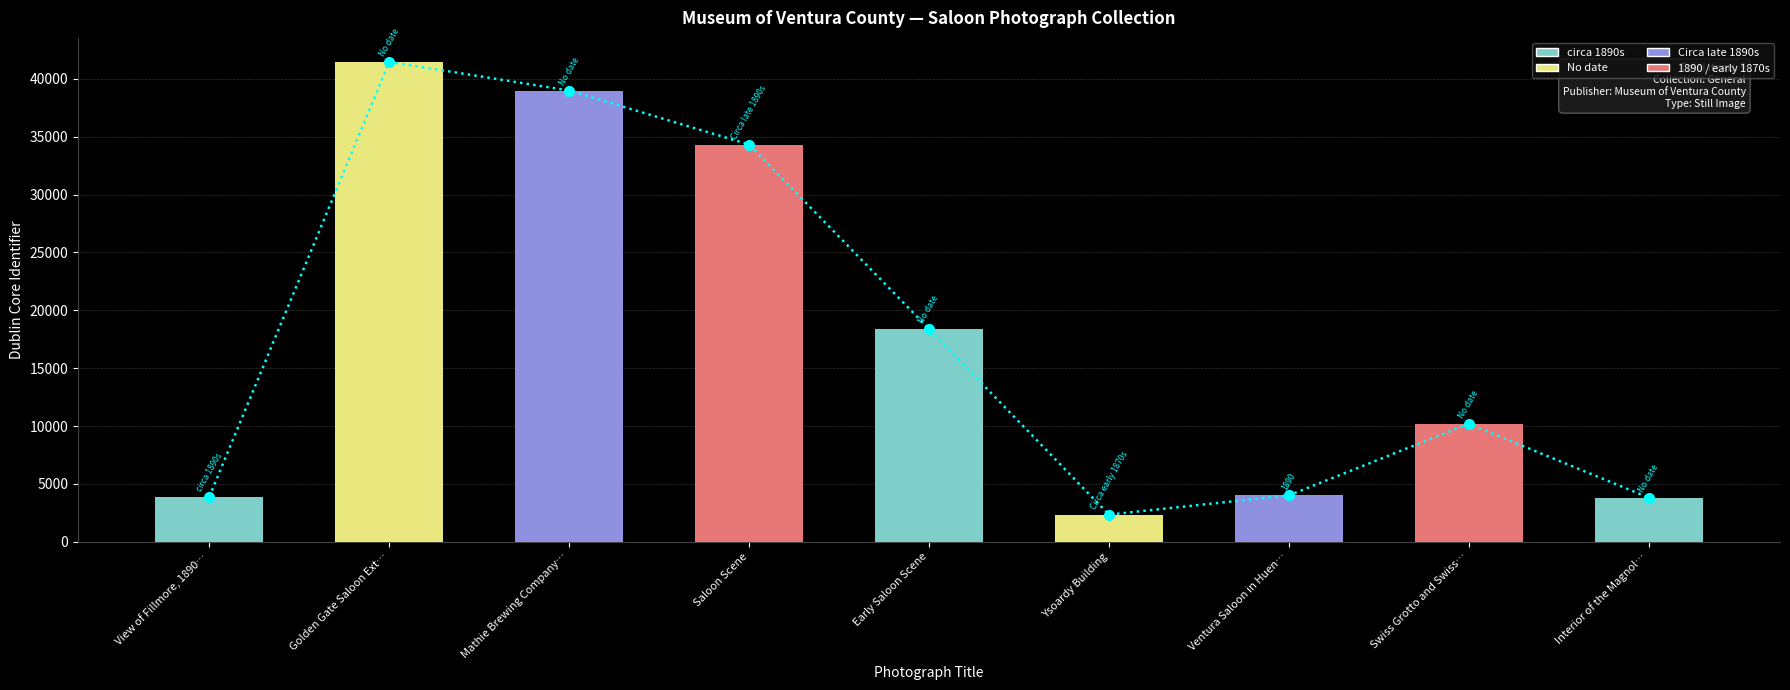

At Swiss Grotto and Swiss…, list the series in order from smallest to largest.

Identifier trend, Identifier